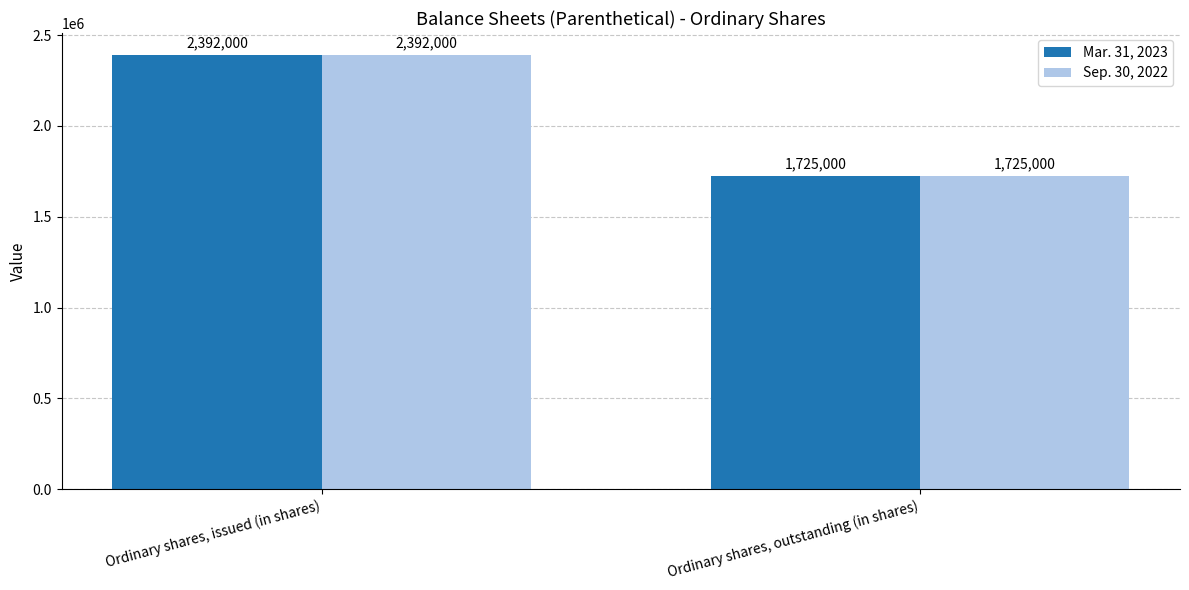

Is it true that Mar. 31, 2023 equals 1725000 at Ordinary shares, outstanding (in shares)?

True